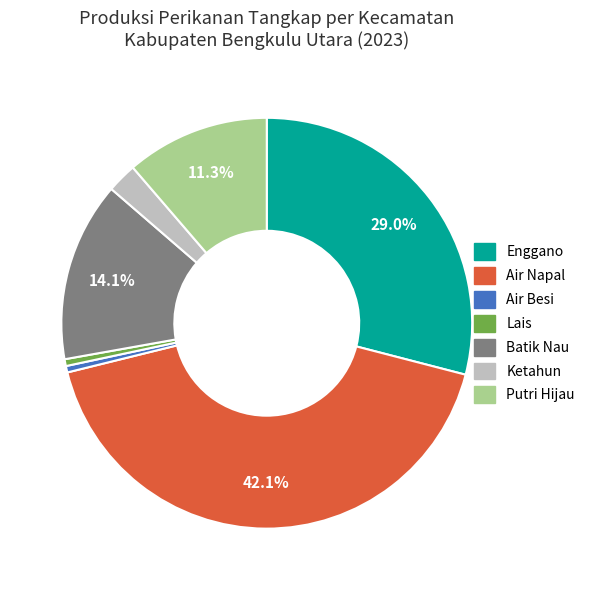

Which has a higher value, Air Besi or Ketahun?

Ketahun